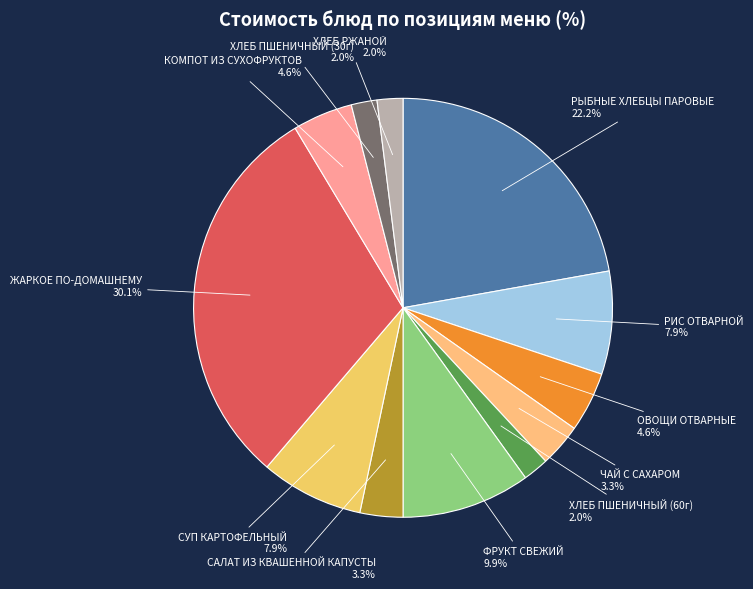

Which slice is the largest?

ЖАРКОЕ ПО-ДОМАШНЕМУ